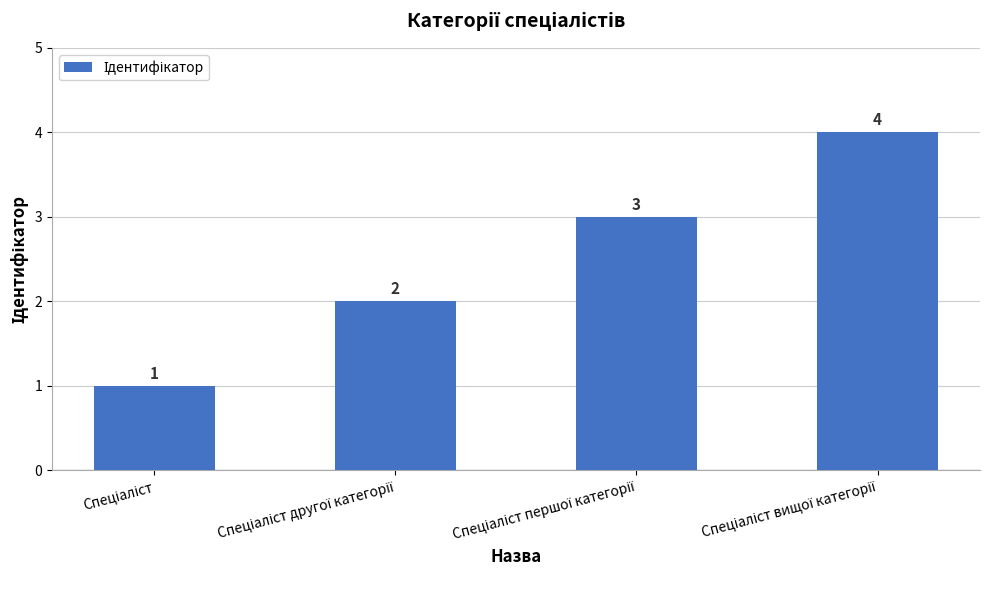

What is the sum of all values?

10